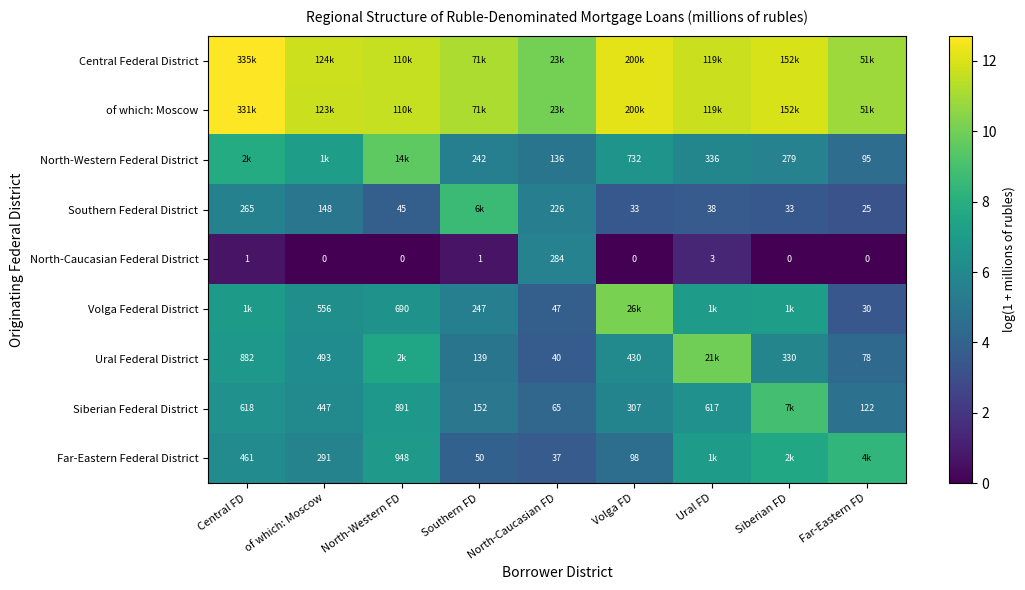

What is the spread (max minus min) of values at Far-Eastern FD?

10.8